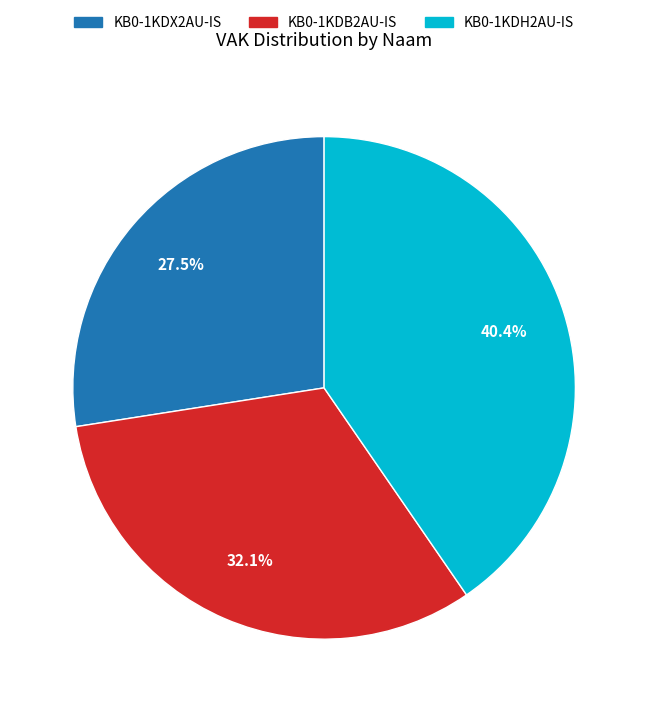

Which category has the biggest portion of the pie?

KB0-1KDH2AU-IS